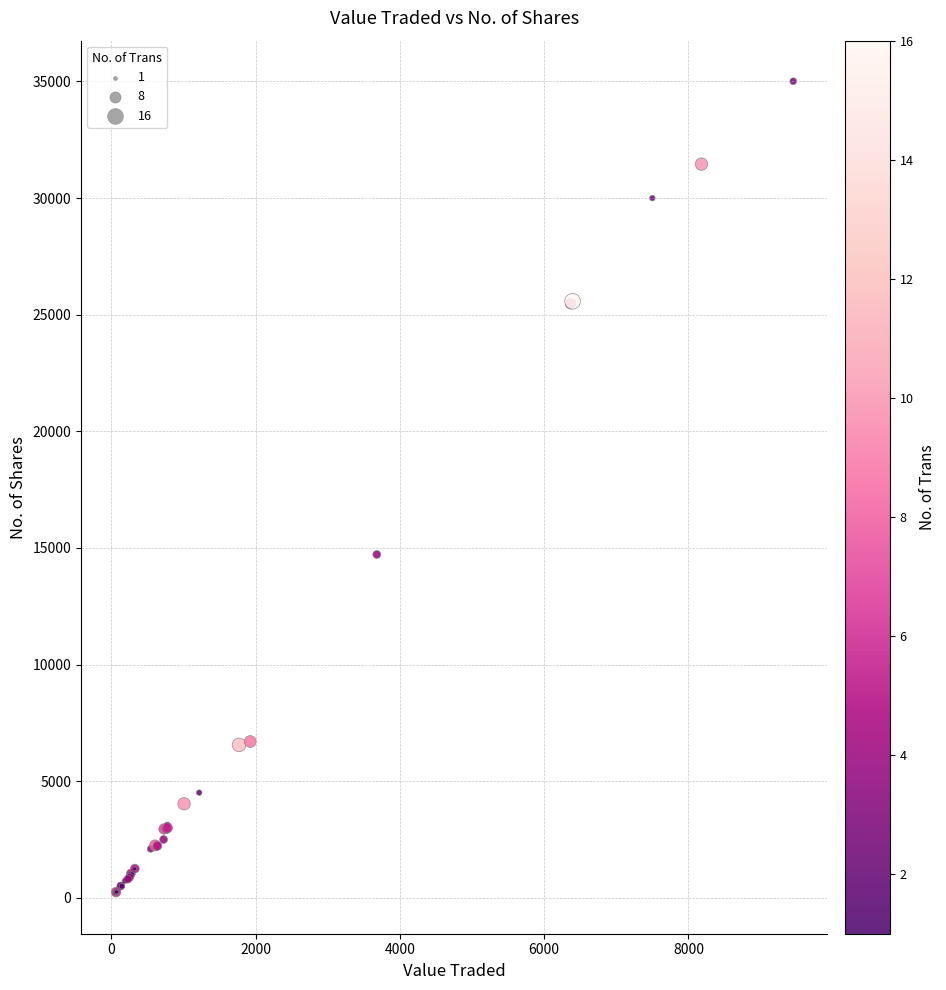

What Y value in the scatter plot is closest to 17605?

14720